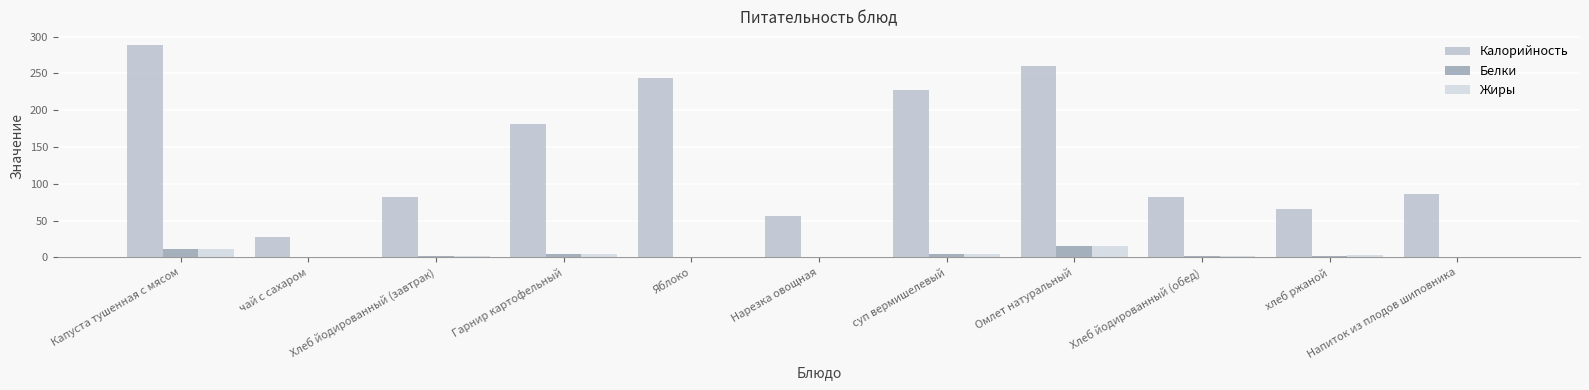

The value of Белки at Капуста тушенная с мясом is 12. True or false?

True